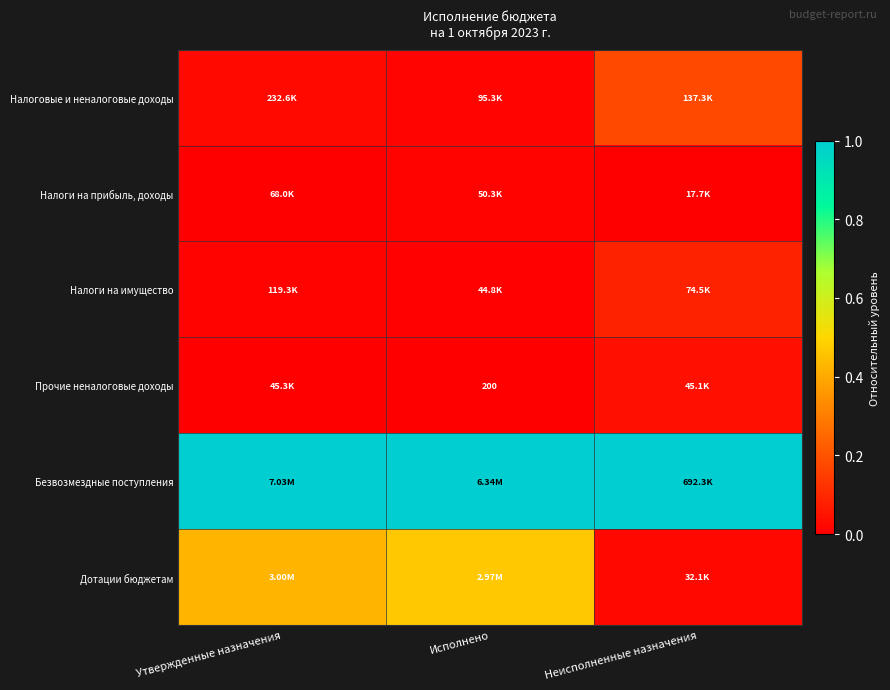

What is the difference between the maximum and minimum values in the Налоги на имущество series?

0.1